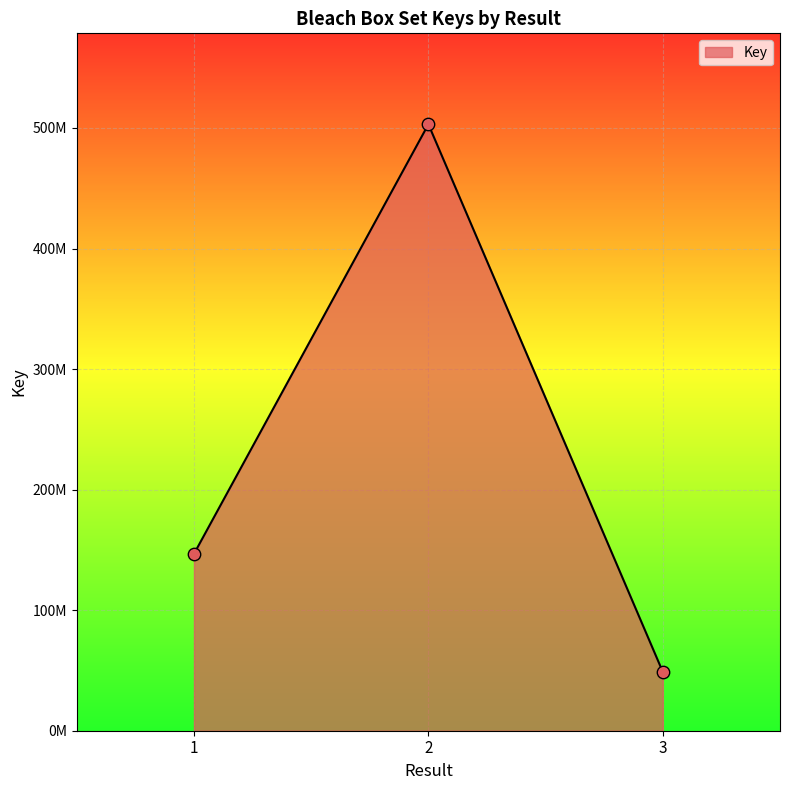

Does the chart have visible grid lines?

Yes